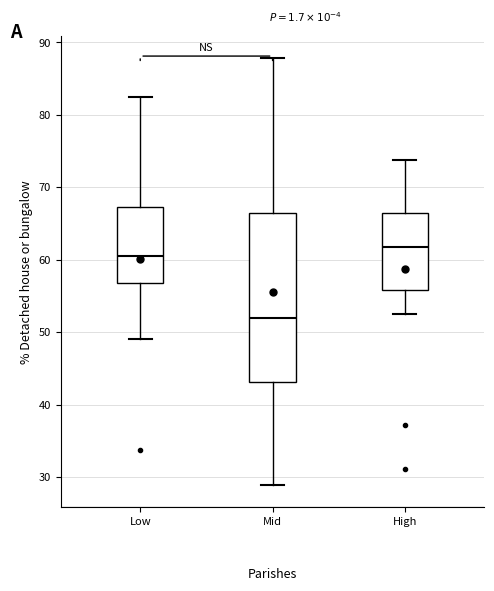

Reading left to right, transcribe this box plot: for each box, give where its median line is, the range the box spans, and where its two whiskers end, as read against the y-axis. The values are not printed on the chart, so give them approximately, as read against the axis.

Low: median 60, box 57 to 67, whiskers 49 to 83
Mid: median 52, box 43 to 66, whiskers 29 to 88
High: median 62, box 56 to 66, whiskers 52 to 74